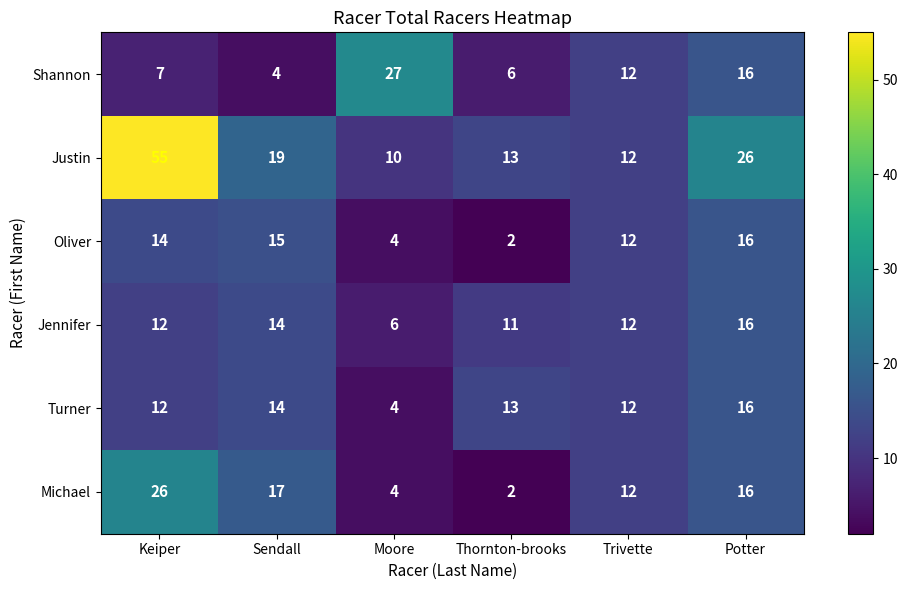

The Justin series shows 19 at Sendall. True or false?

True